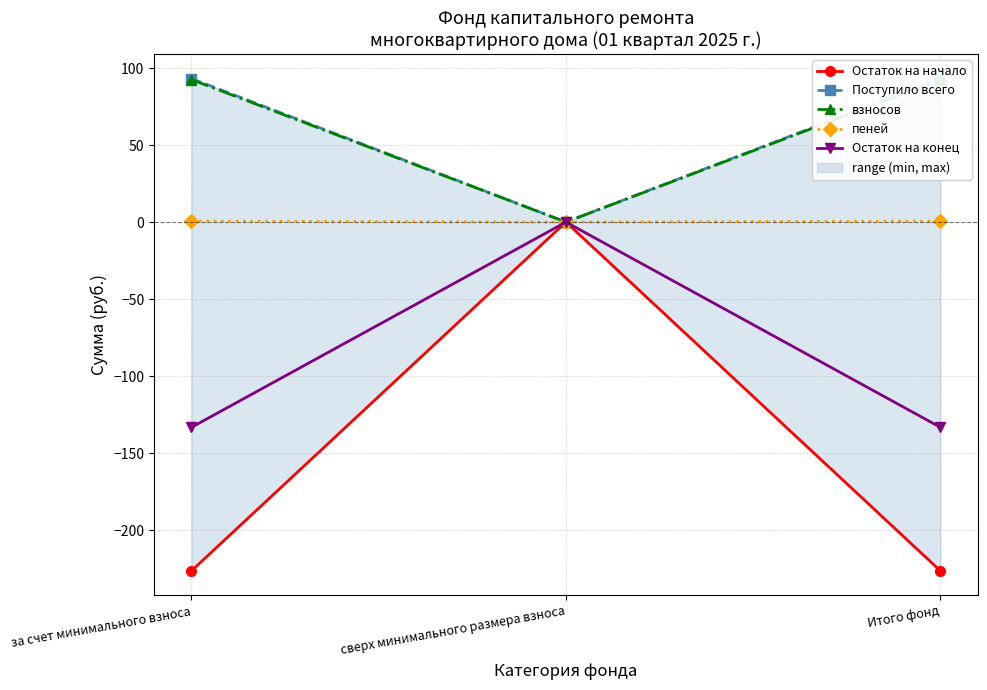

At сверх минимального размера взноса, list the series in order from smallest to largest.

Остаток на начало, Поступило всего, взносов, пеней, Остаток на конец